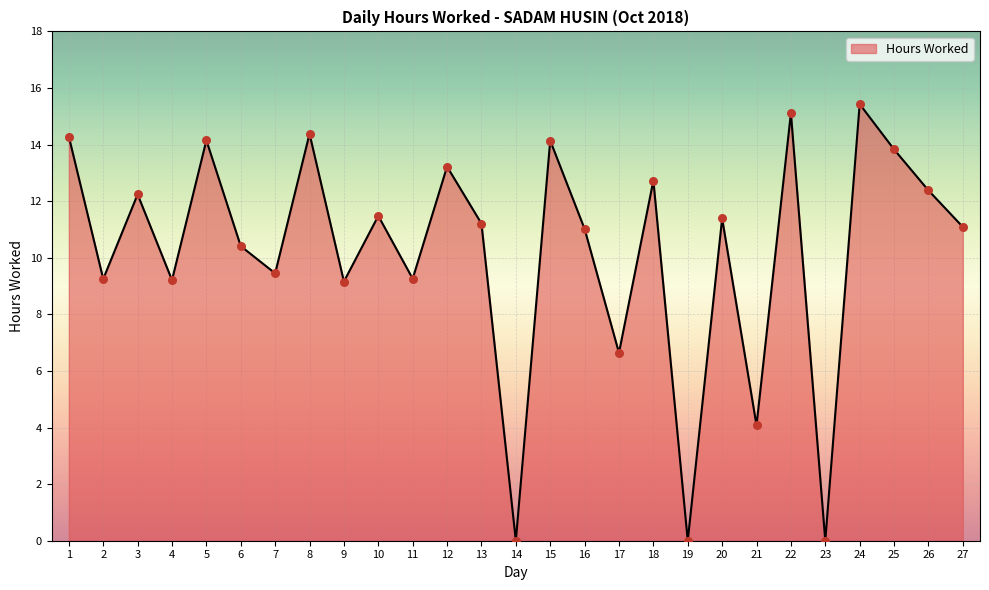

What is the ratio of the value at 12 to the value at 9?

1.4